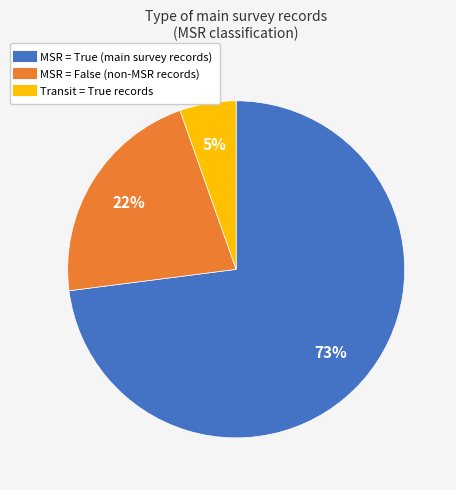

Is there any slice that represents more than half of the pie?

Yes